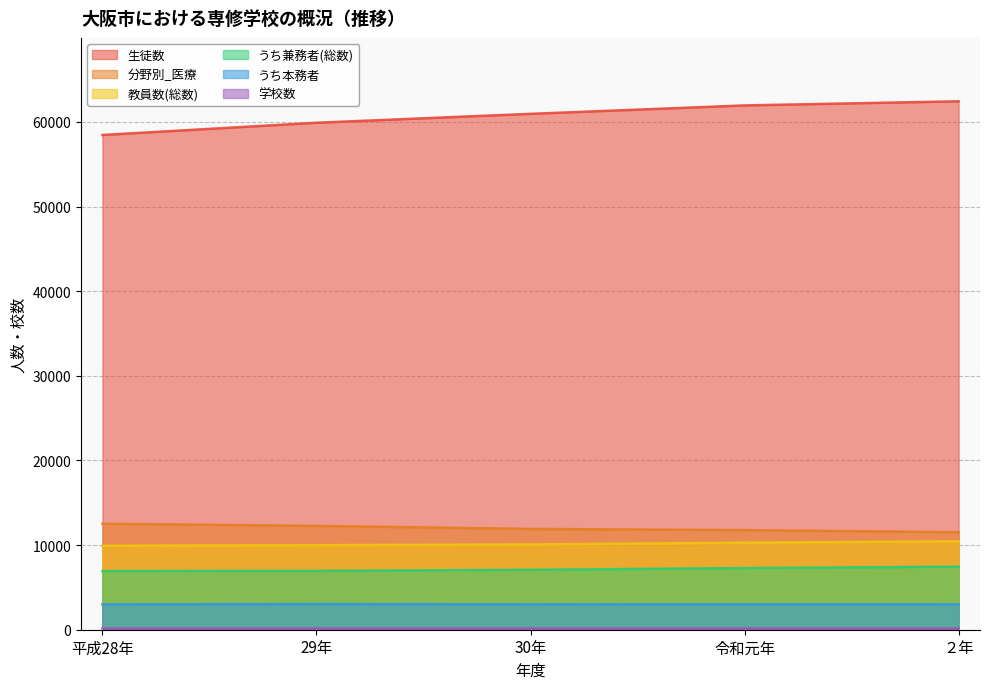

Is it true that うち兼務者(総数) equals 7080 at 30年?

True